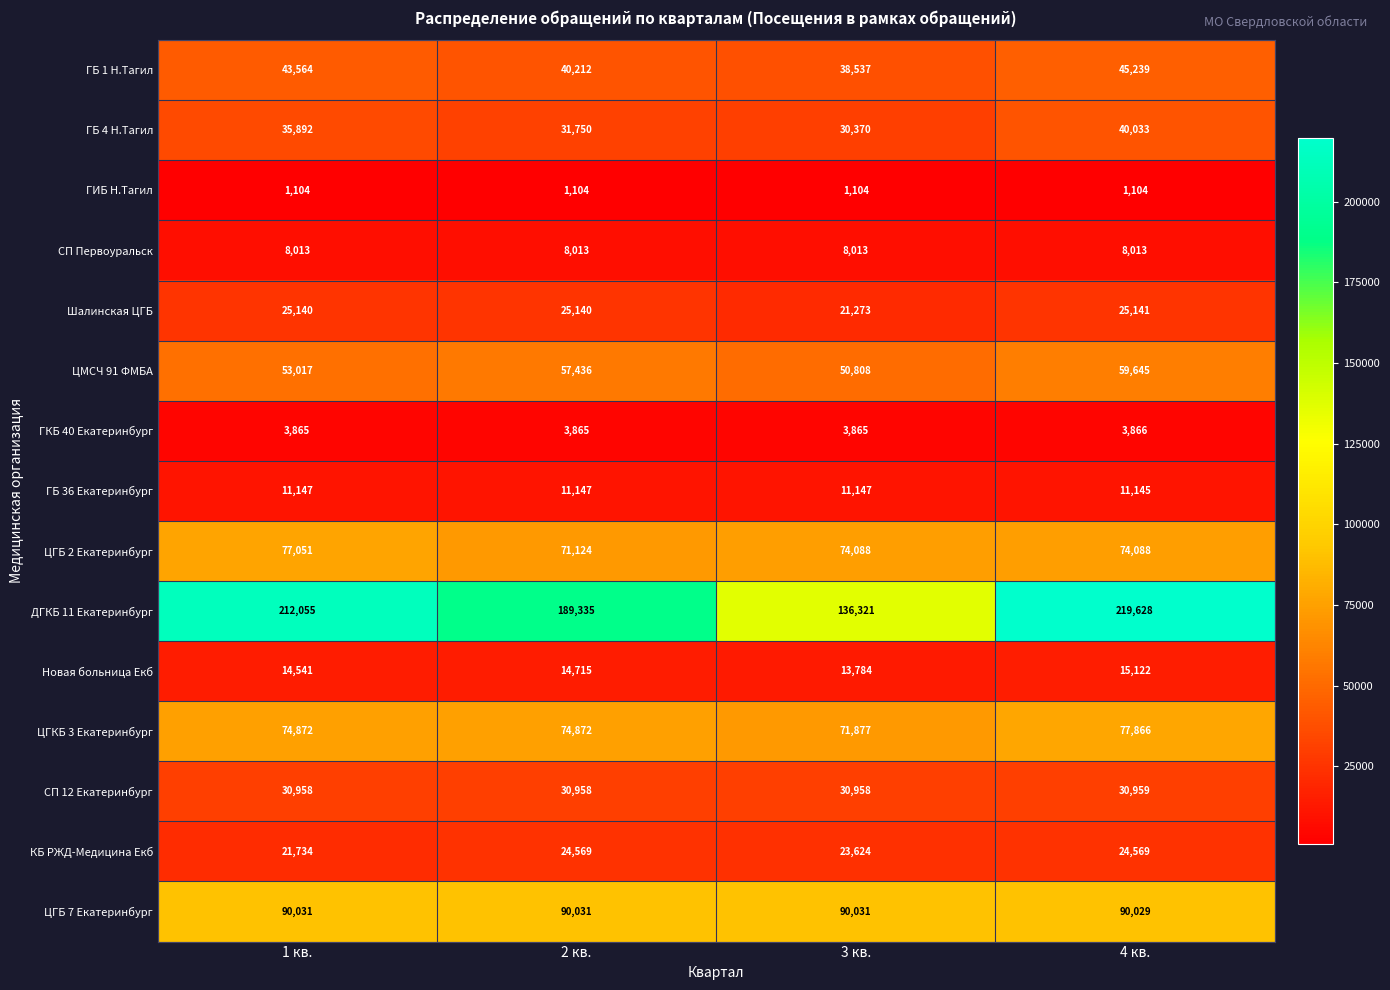

What is the minimum value shown in the chart?

1104